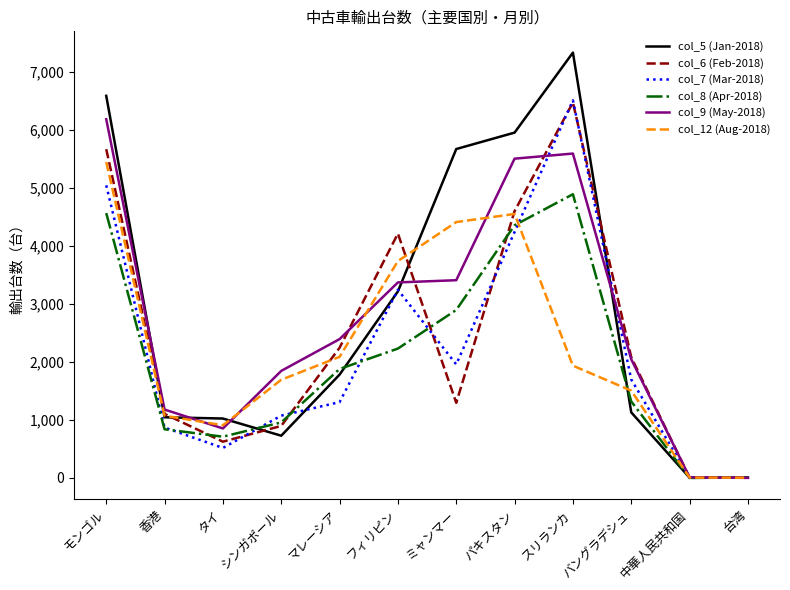

True or false: col_9 (May-2018) and col_5 (Jan-2018) intersect in this chart.

True